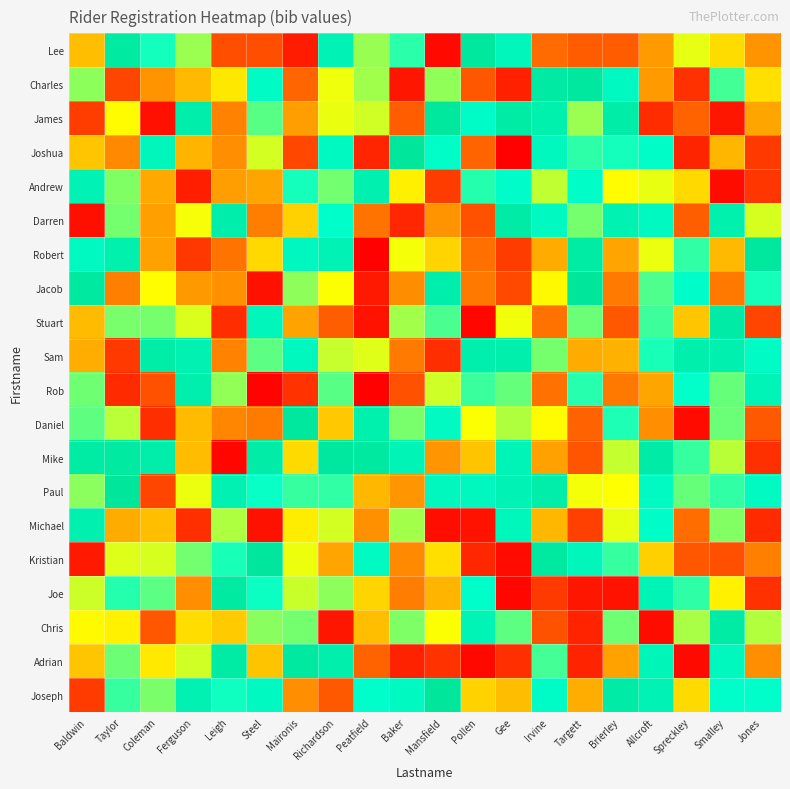

What is the maximum value shown in the chart?

1.0